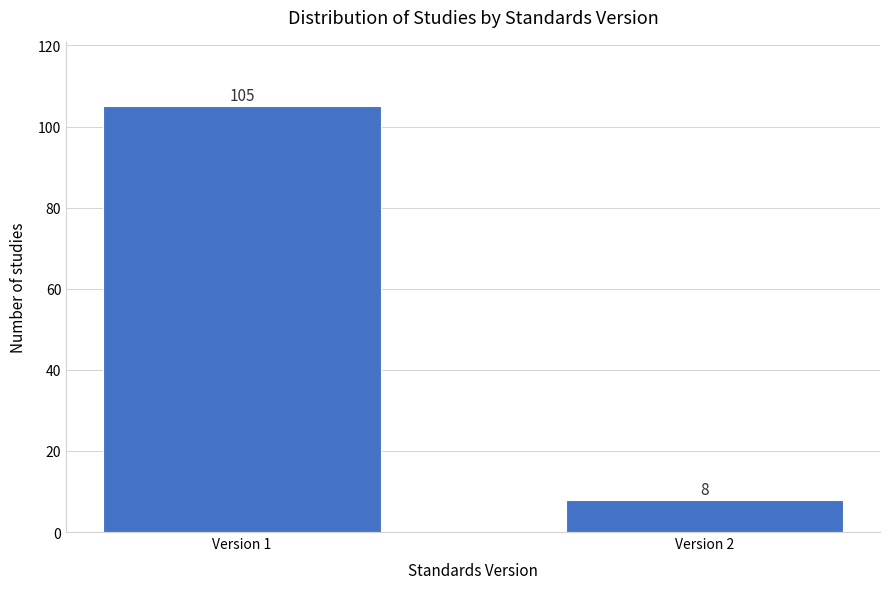

Reading right to left, transcribe all the data shown in this chart.

Version 2=8	Version 1=105